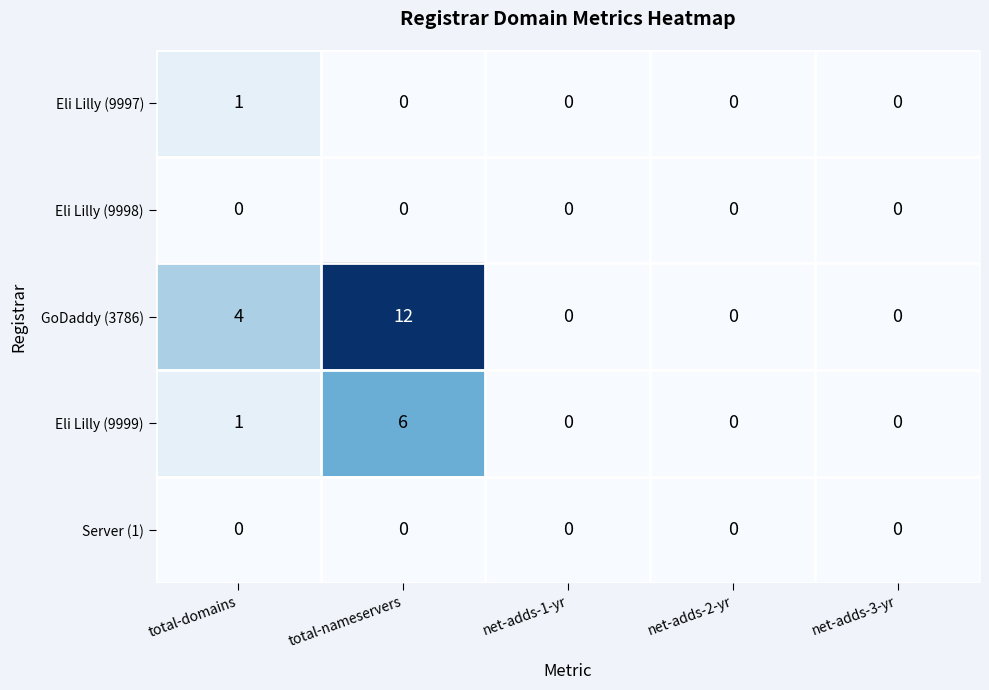

At which category is the sum across all series the highest?

total-nameservers